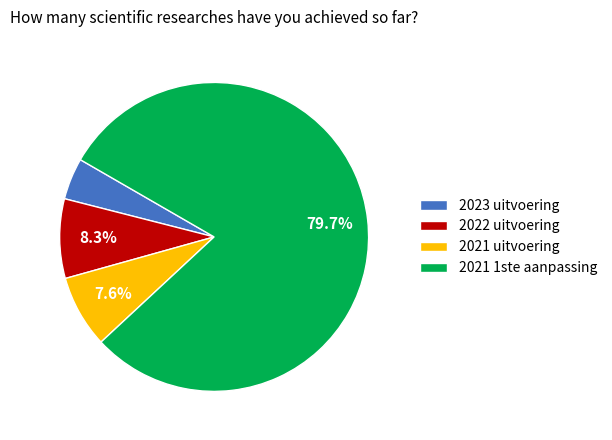

Which slice is the smallest?

2023 uitvoering